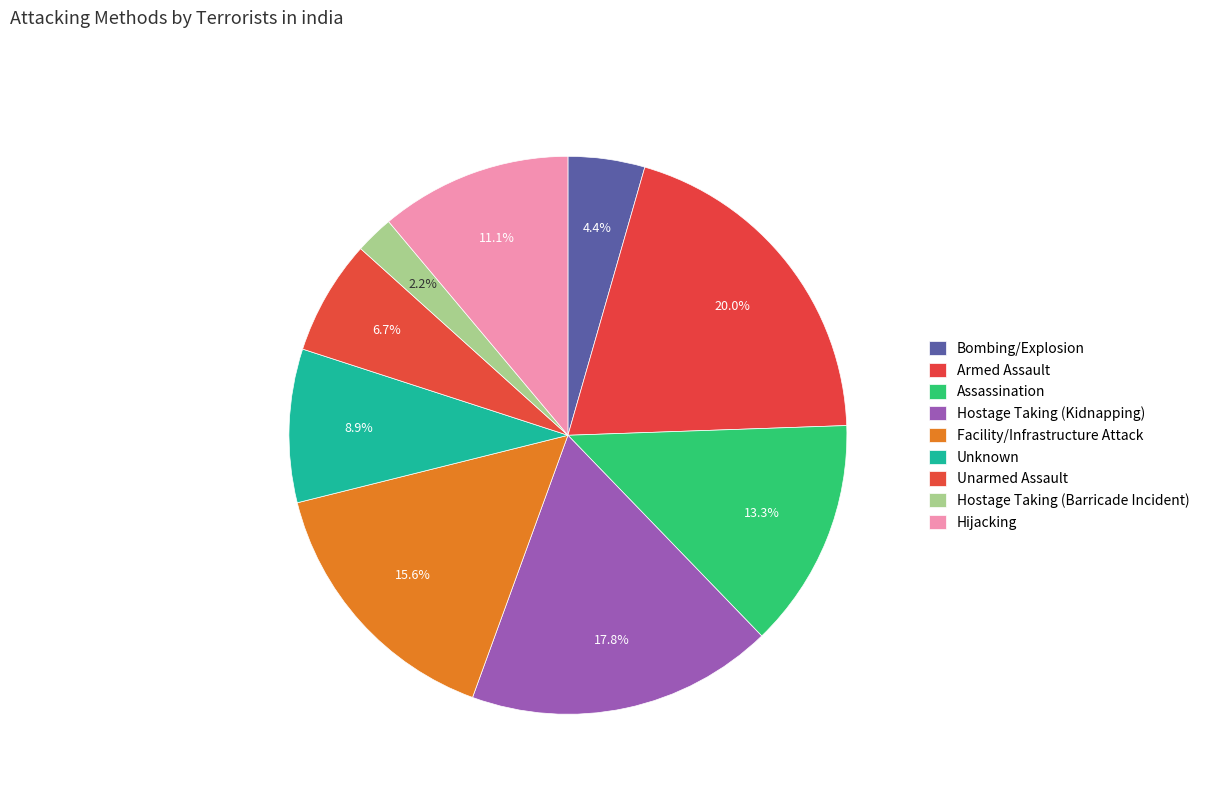

To the nearest percent, what is the difference between the largest and smallest slice percentages?

18%